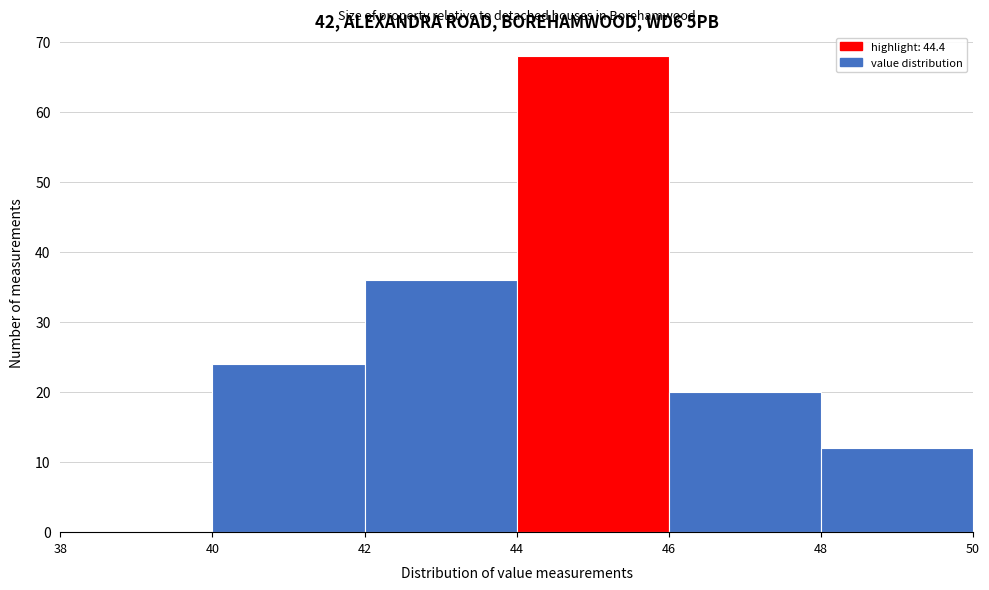

How tall is the bar that spans 48 to 50 on the x-axis? The values are not printed on the chart, so give them approximately, as read against the axis.

12